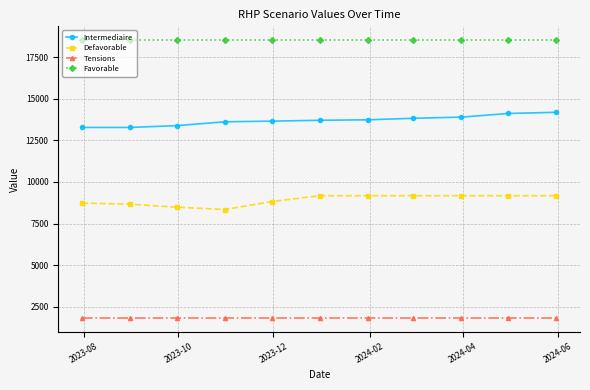

What is the sum of all Intermediaire values?

150610